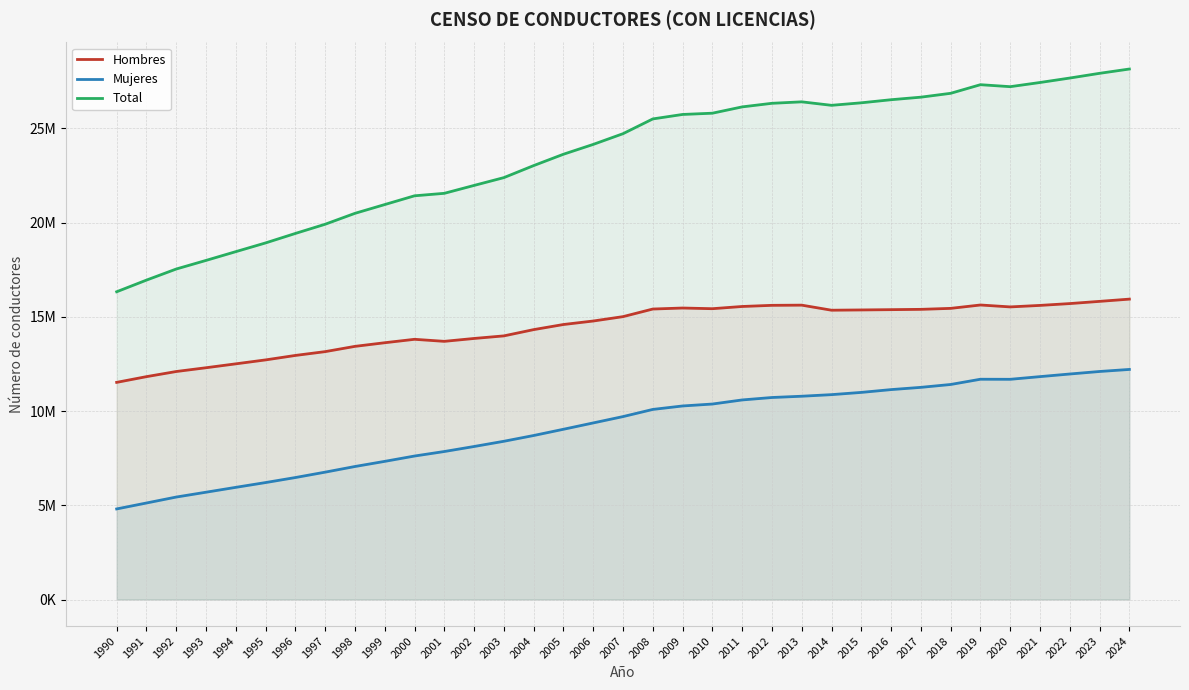

What is the minimum value shown in the chart?

4806320